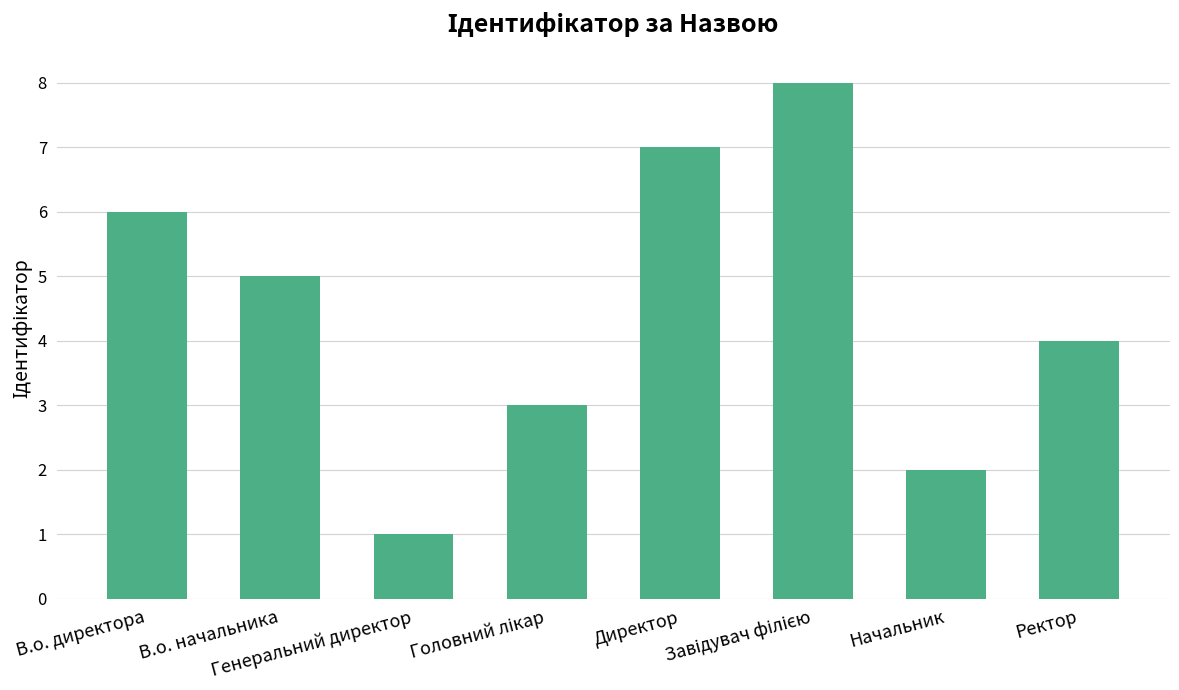

What is the label of the 6th bar from the right?

Генеральний директор